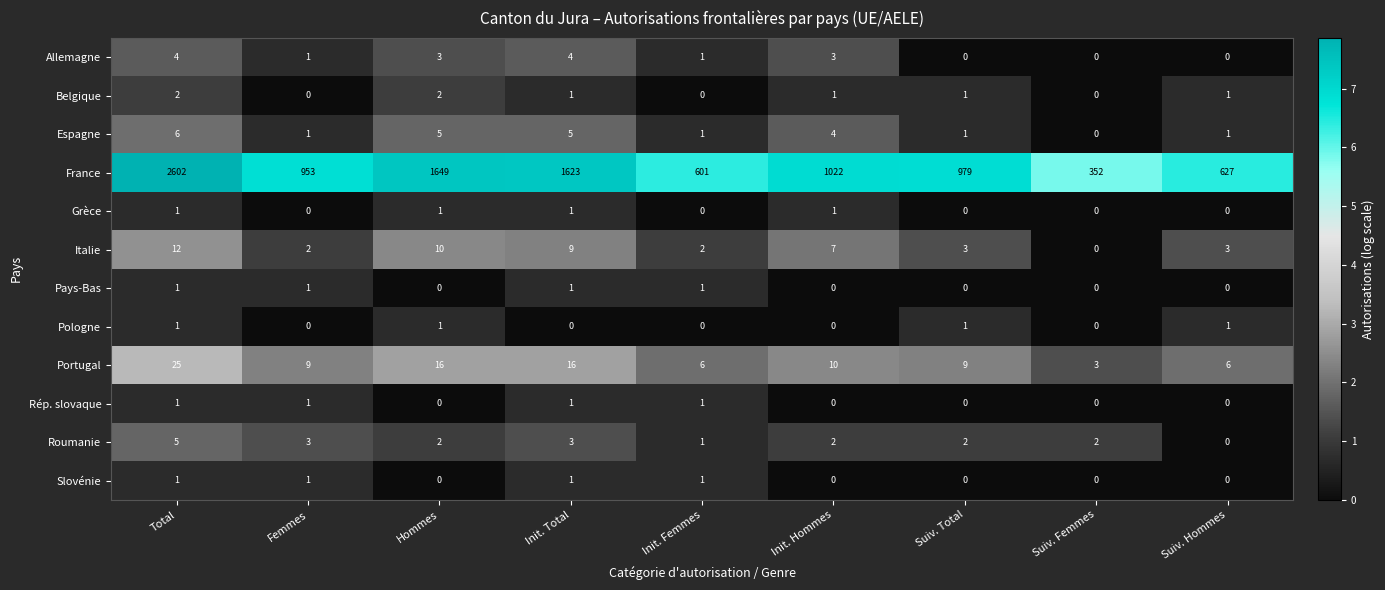

What is the difference between the maximum and second lowest values in the Italie series?

10